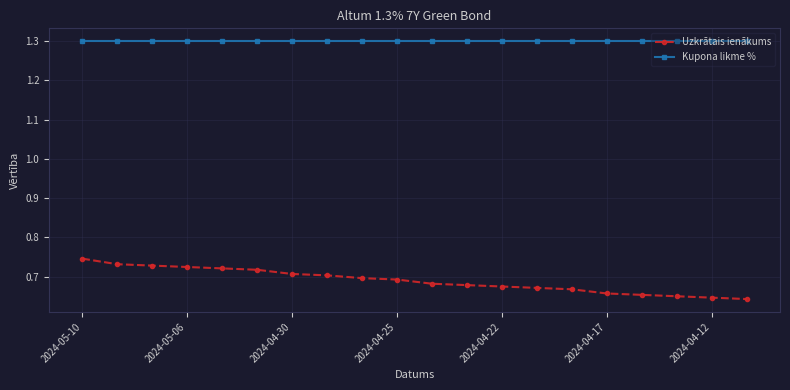

What is the difference between the maximum and minimum values in the Uzkrātais ienākums series?

0.1